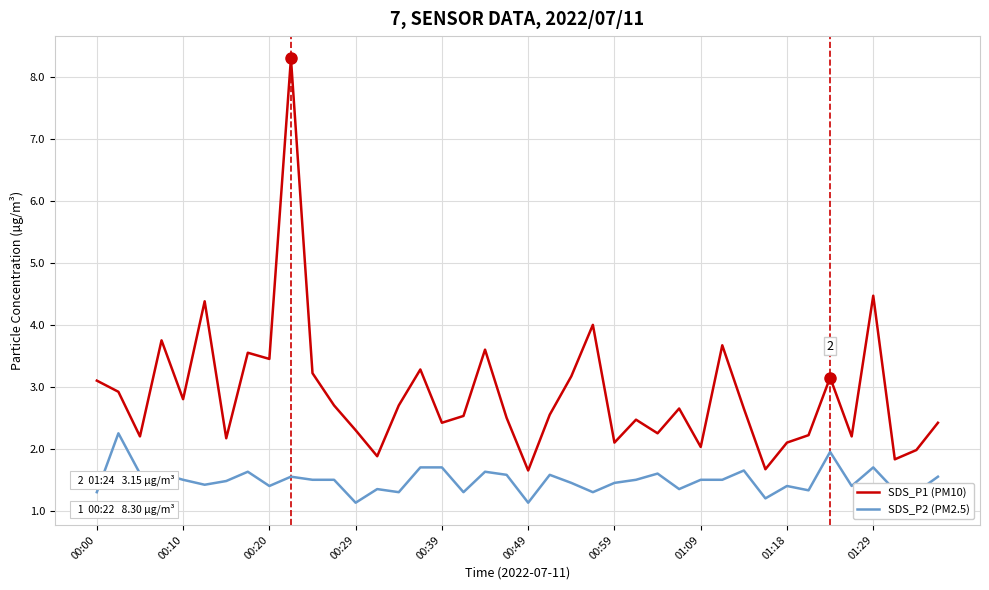

Does the chart have visible grid lines?

Yes